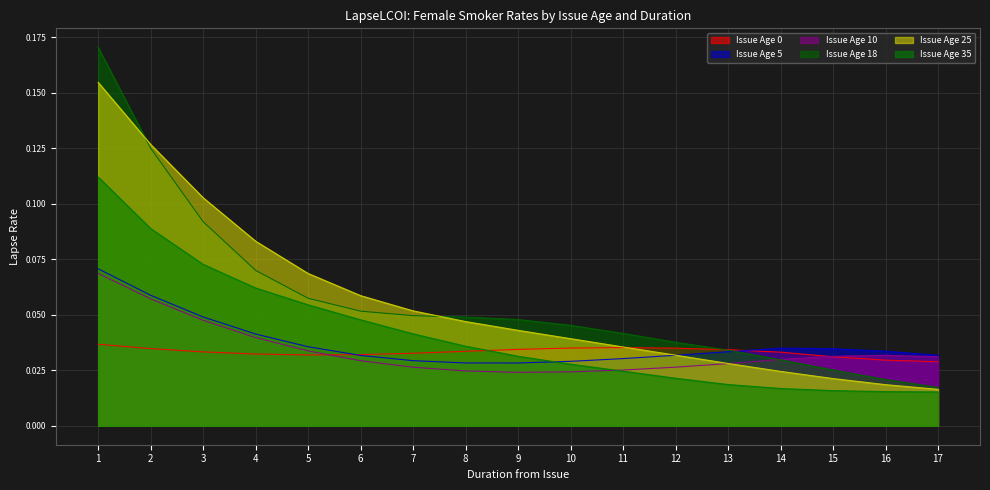

Which series ends up on top after the final intersection of Issue Age 0 and Issue Age 25?

Issue Age 0